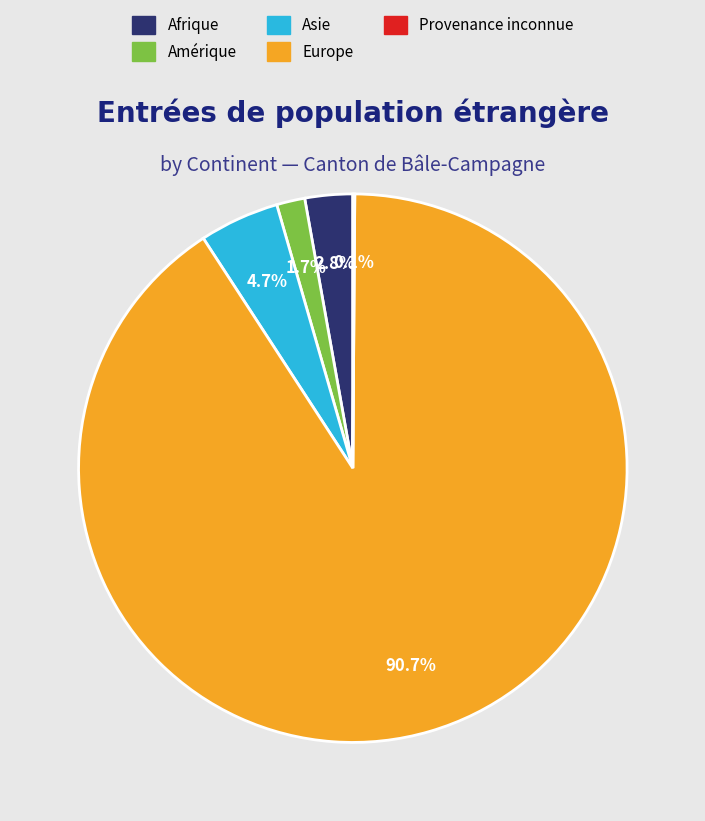

Does any single category account for the majority?

Yes